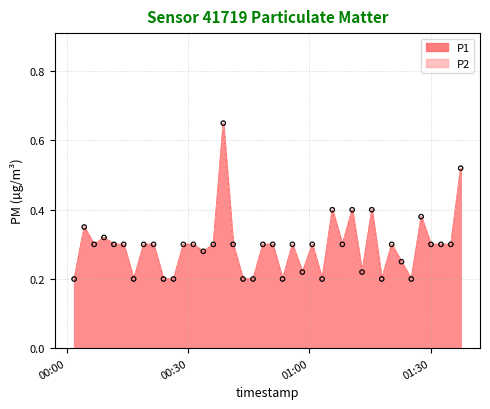

Which series reaches the maximum Y coordinate?

P1